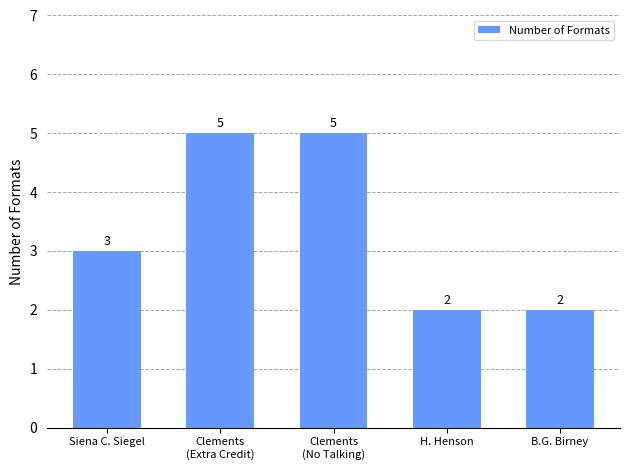

How many values are between 2 and 5?

5